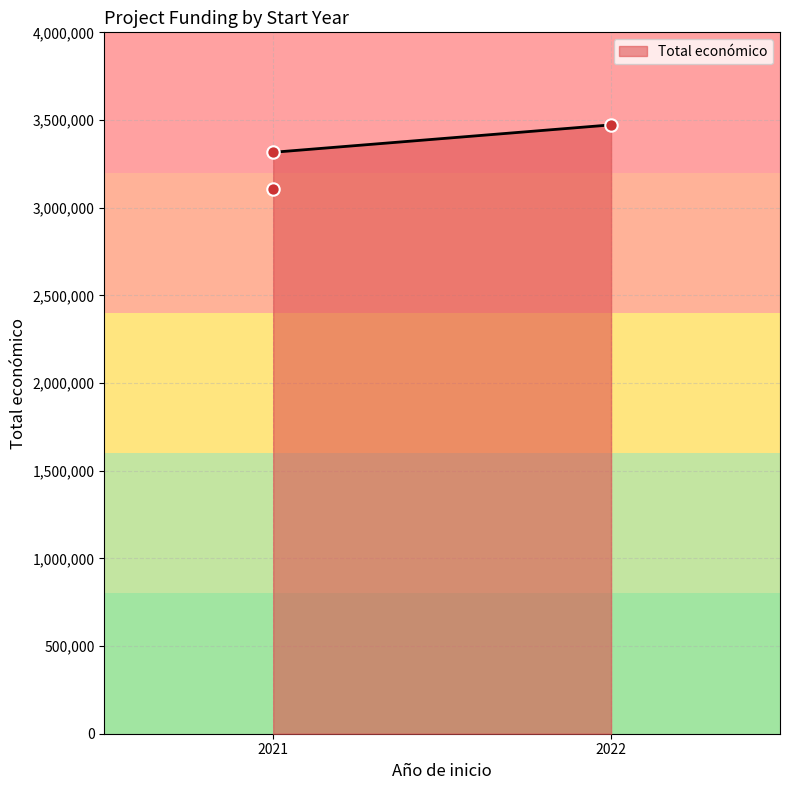

Between 2022 and 2021, which is larger?

2022